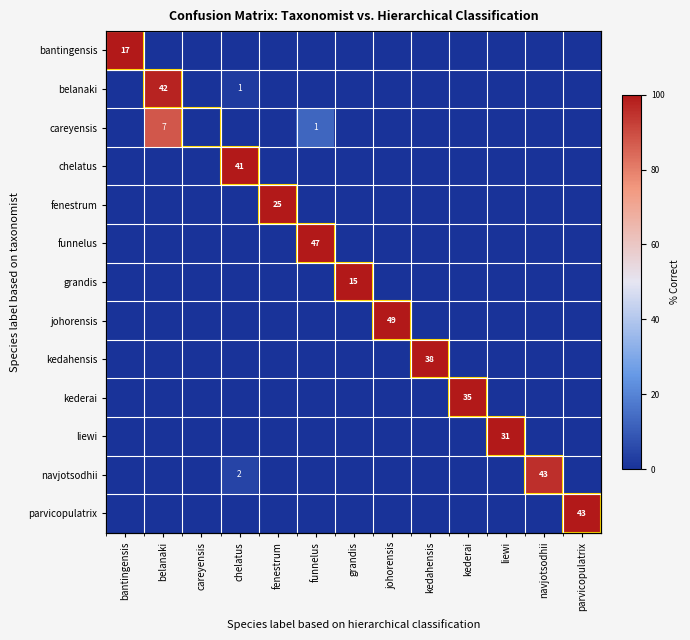

Count the number of categories in the chart.

13